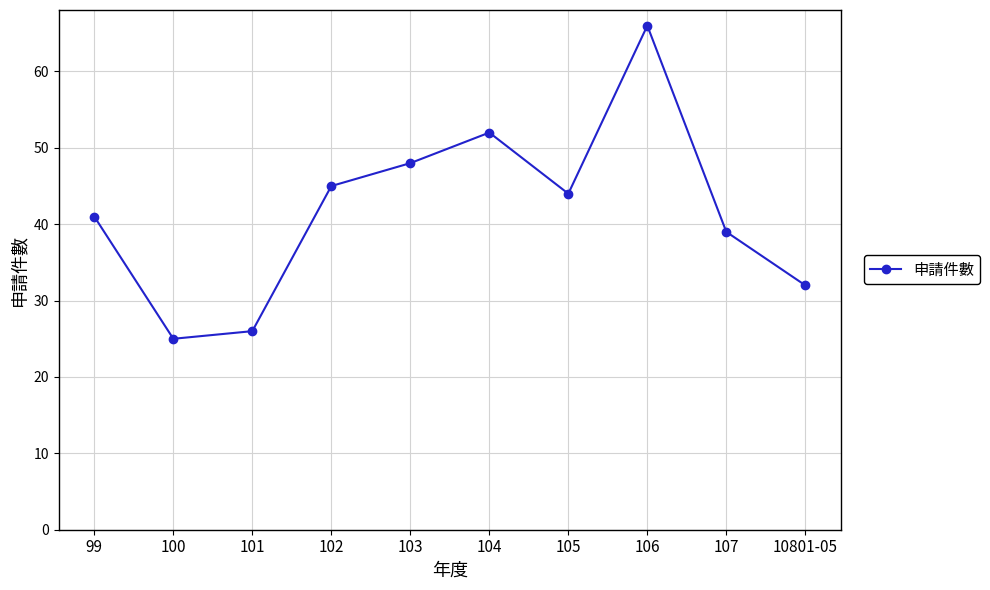

At which category does the chart reach its minimum across all series?

100